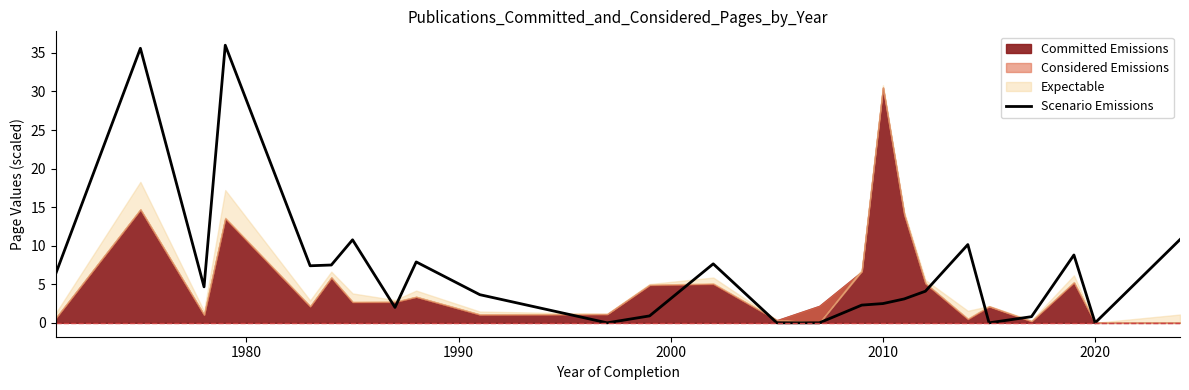

How many values exceed 4?

13